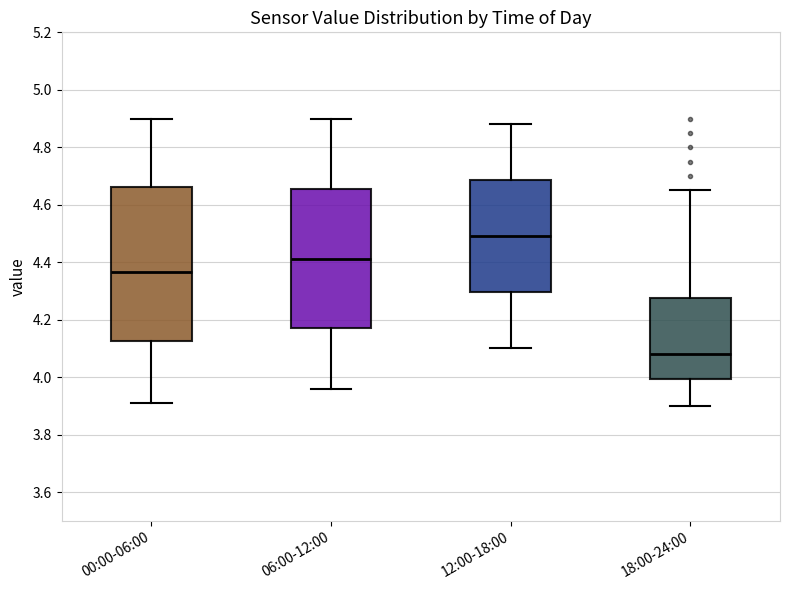

Which box's median line is the highest?

12:00-18:00